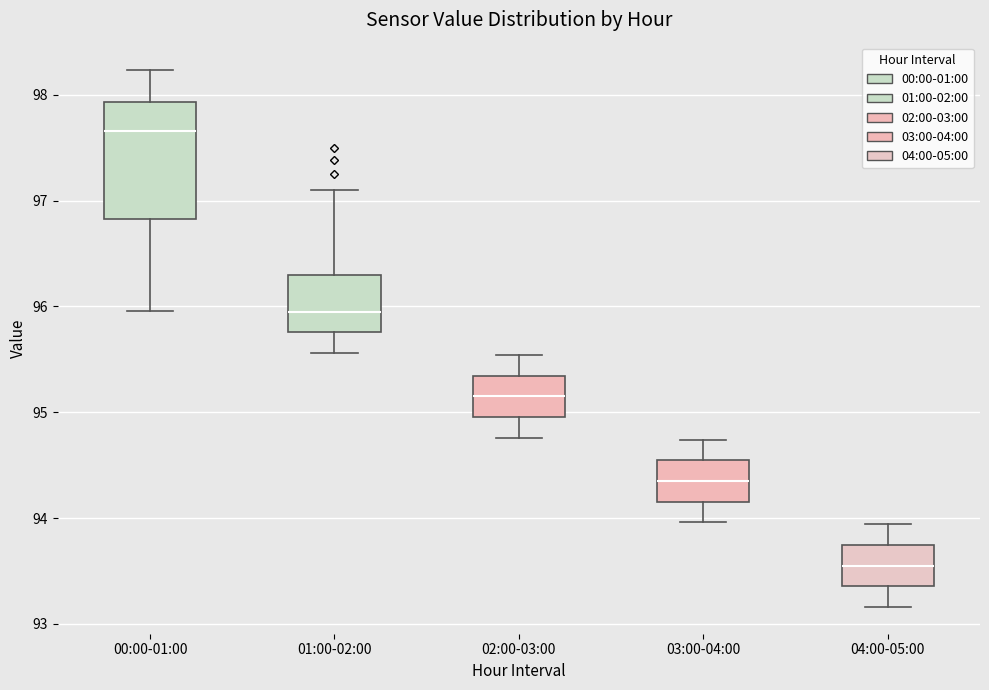

Reading left to right, transcribe this box plot: for each box, give where its median line is, the range the box spans, and where its two whiskers end, as read against the y-axis. The values are not printed on the chart, so give them approximately, as read against the axis.

00:00-01:00: median 97.7, box 96.8 to 97.9, whiskers 96.0 to 98.2
01:00-02:00: median 96.0, box 95.8 to 96.3, whiskers 95.6 to 97.1
02:00-03:00: median 95.2, box 95.0 to 95.3, whiskers 94.8 to 95.5
03:00-04:00: median 94.4, box 94.2 to 94.5, whiskers 94.0 to 94.7
04:00-05:00: median 93.6, box 93.4 to 93.7, whiskers 93.2 to 93.9